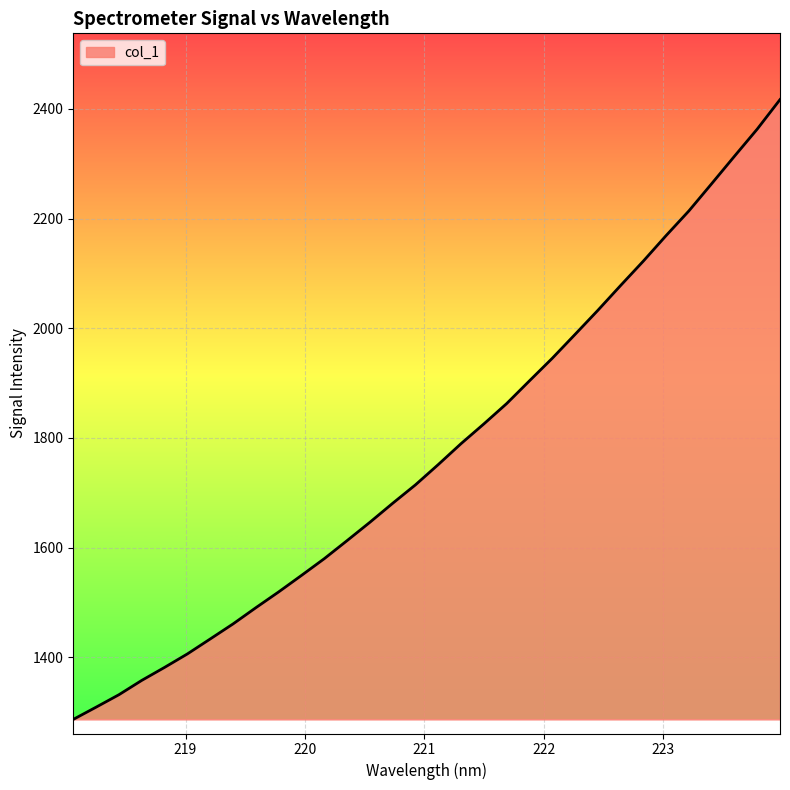

What is the minimum value shown in the chart?

1286.6